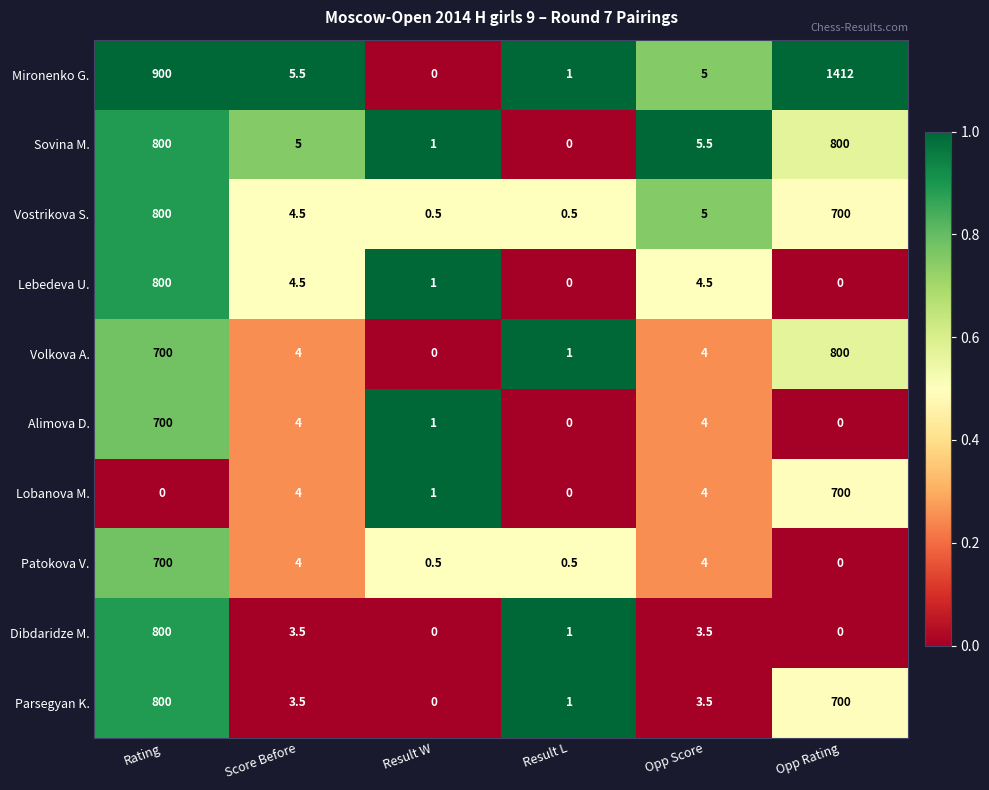

Which series has the widest spread of values?

Mironenko G.